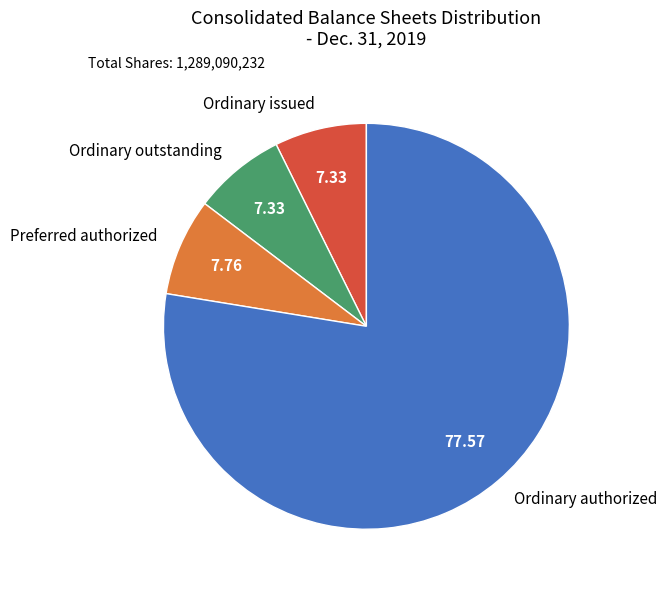

What is the largest slice in the pie chart?

Ordinary authorized